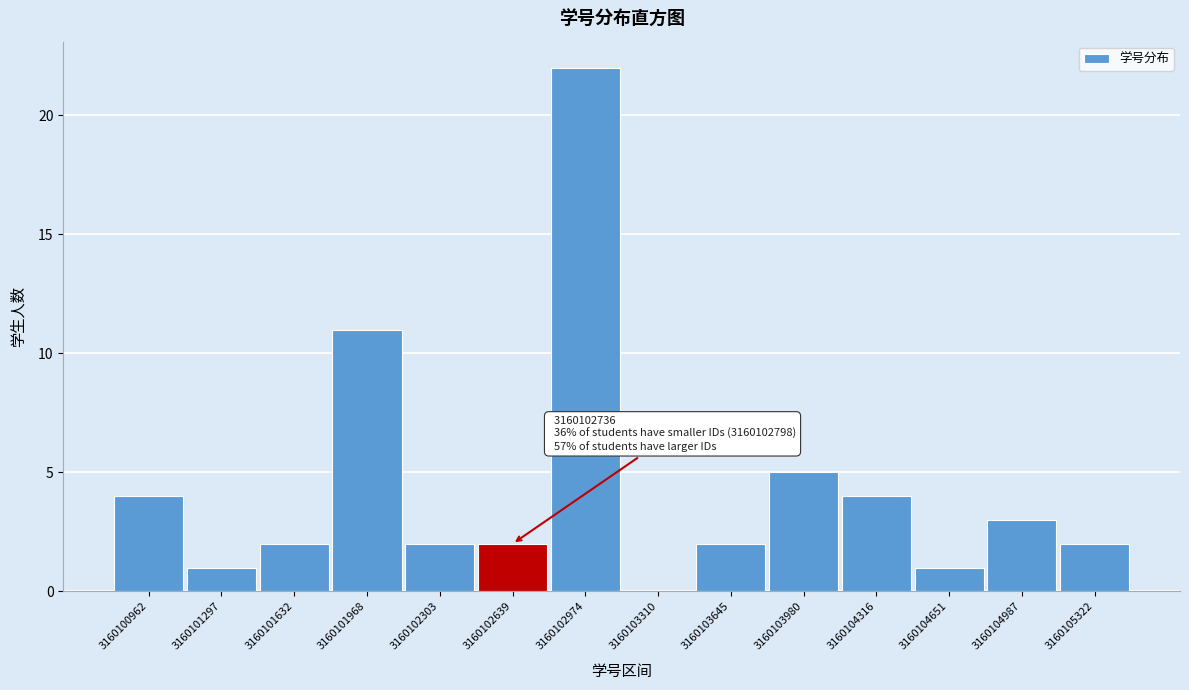

Reading left to right, what are all the values shown in this chart?

3160100962=4	3160101297=1	3160101632=2	3160101968=11	3160102303=2	3160102639=2	3160102974=22	3160103310=0	3160103645=2	3160103980=5	3160104316=4	3160104651=1	3160104987=3	3160105322=2